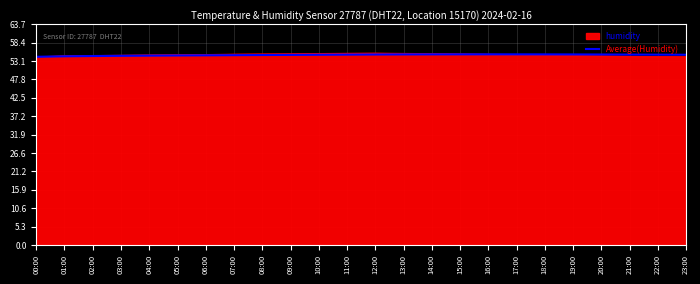

What is the lowest value of the Average(Humidity) series?

54.3